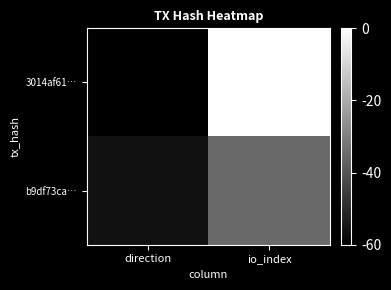

Rank the series at direction from lowest to highest value.

3014af61…, b9df73ca…